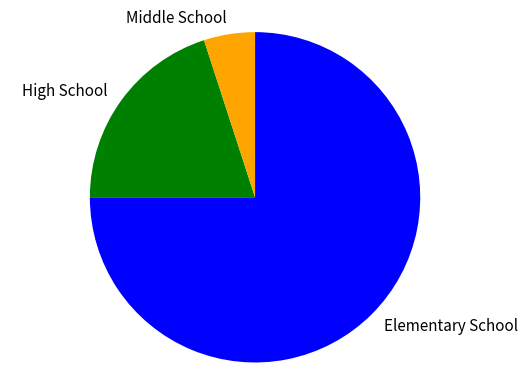

Between High School and Elementary School, which is larger?

Elementary School